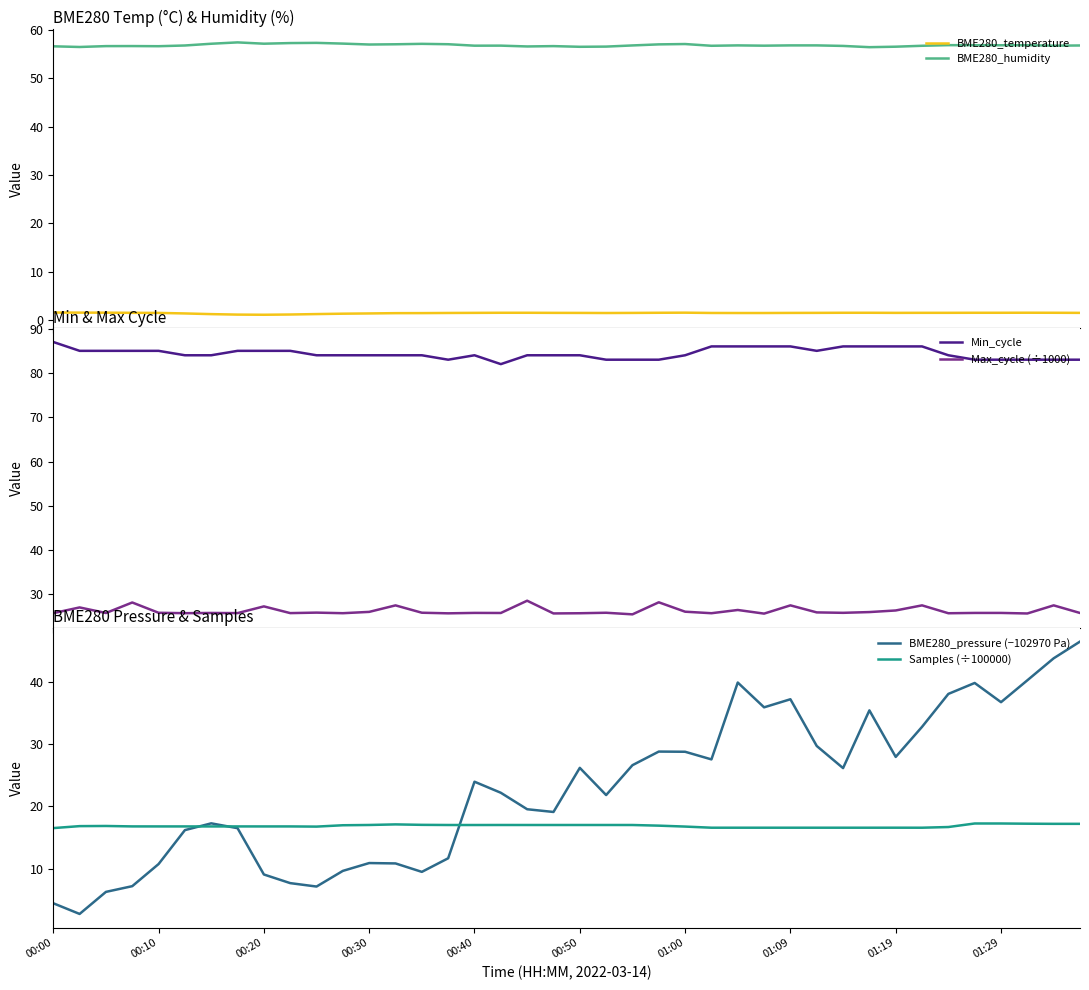

The value of Max_cycle (÷1000) at 31 is 26.0. True or false?

True